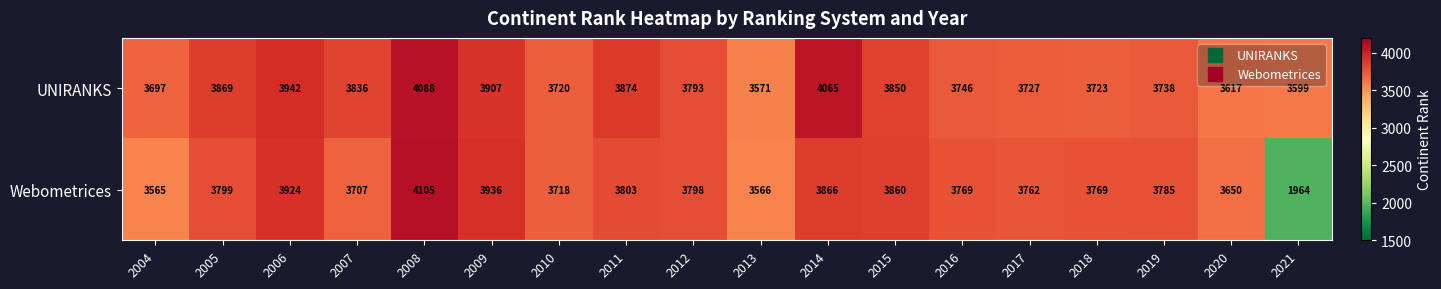

List the series in order of their overall mean, highest first.

UNIRANKS, Webometrices